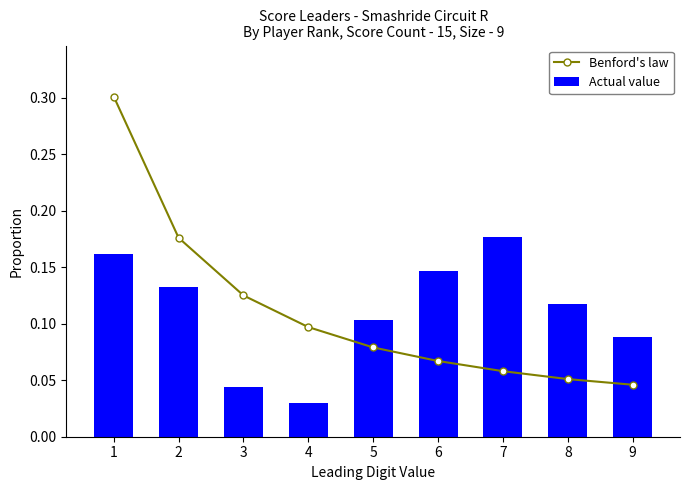

The Benford's law series shows 0.0 at 6. True or false?

False